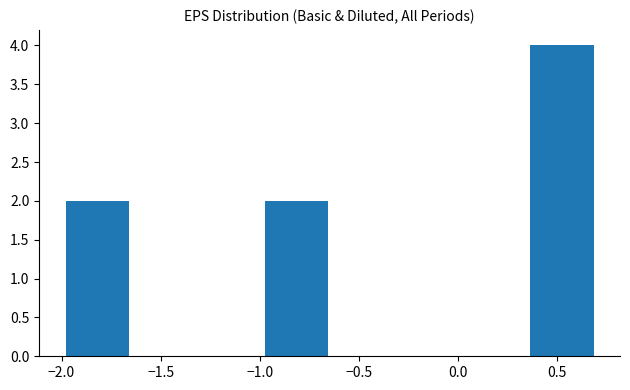

Reading left to right, list every bar in this chart as the range it spans on the x-axis followed by its height. Neither the bar edges nor the heights are printed on the chart, so give them approximately, as read against the axes.

-1.980 to -1.645: 2
-1.645 to -1.310: 0
-1.310 to -0.975: 0
-0.975 to -0.640: 2
-0.640 to -0.305: 0
-0.305 to 0.030: 0
0.030 to 0.365: 0
0.365 to 0.700: 4